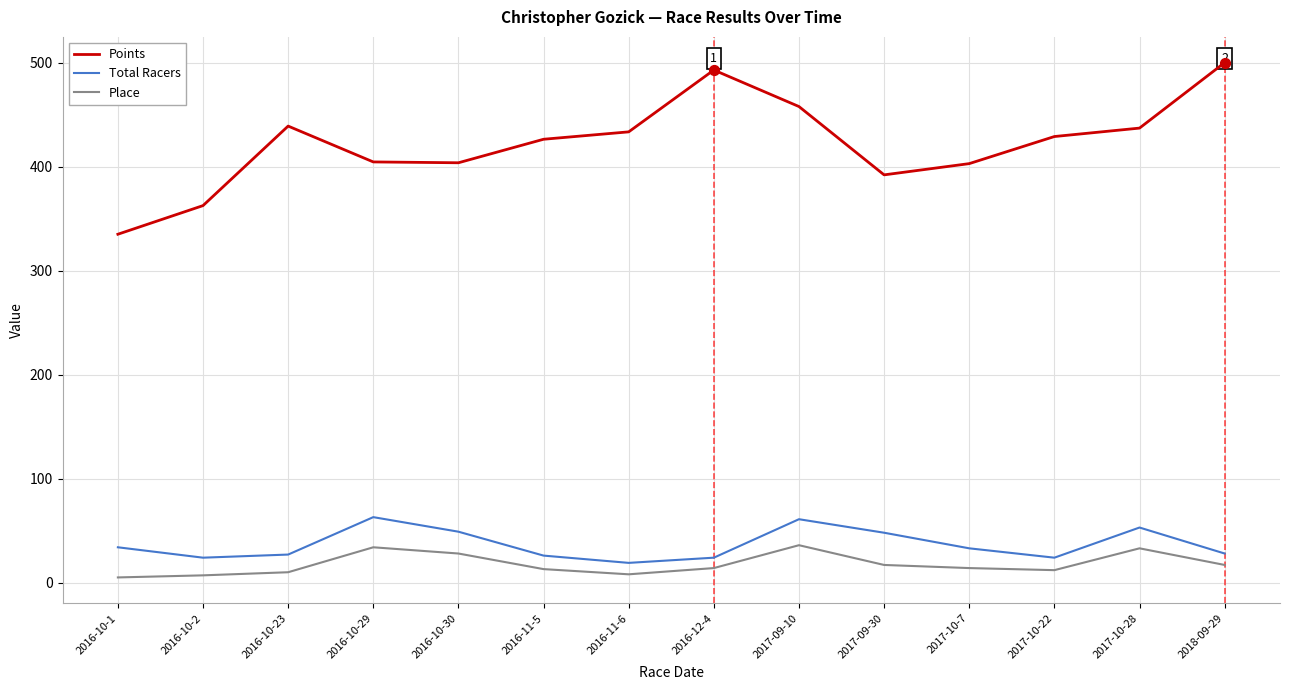

What is the total value across all series at 2017-10-7?

450.1